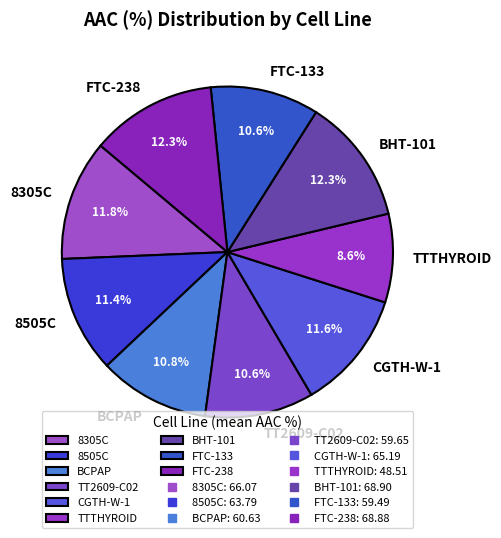

Combined, do FTC-238 and FTC-133 account for over 50%?

No